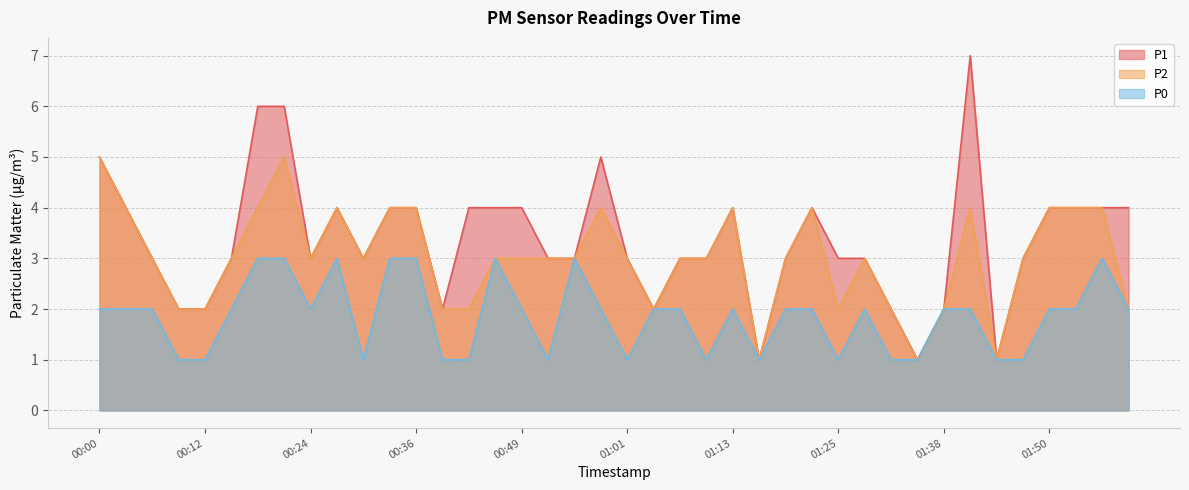

What is the difference between the highest and lowest values at 00:49?

2